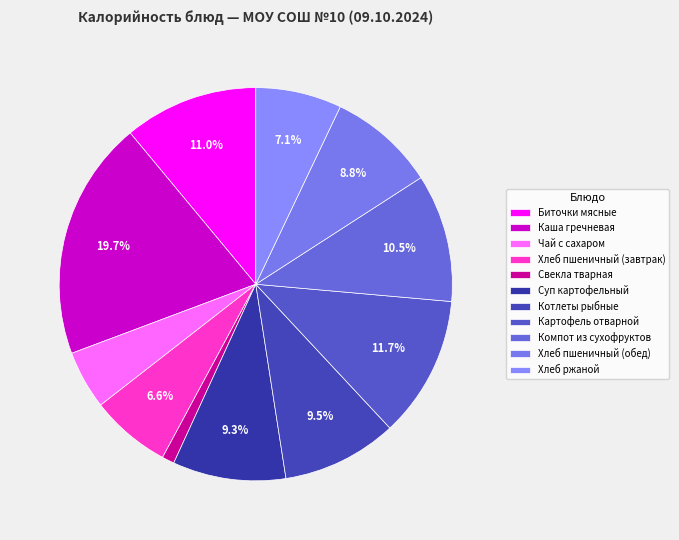

To the nearest percent, what percentage of the pie is Хлеб ржаной?

7%